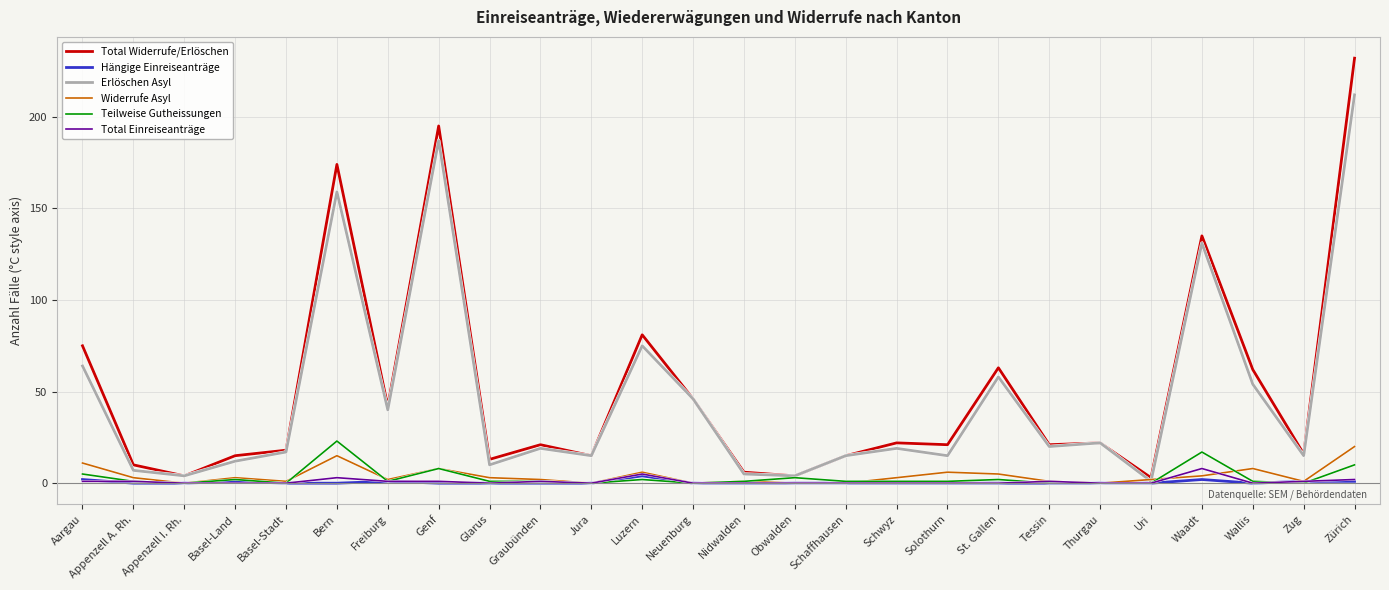

The Hängige Einreiseanträge series shows 0 at Solothurn. True or false?

True